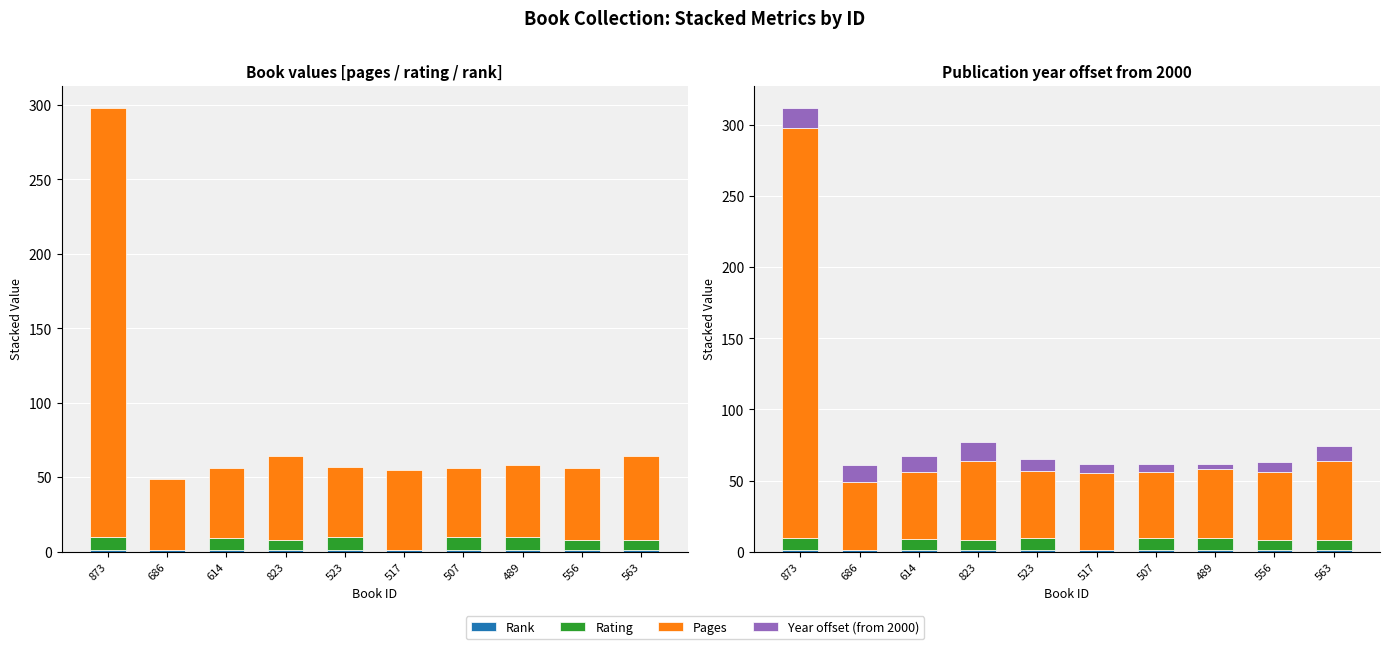

Reading right to left, transcribe all the data shown in this chart.

Rank: 563=1	556=1	489=1	507=1	517=1	523=1	823=1	614=1	686=1	873=1
Rating: 563=7	556=7	489=9	507=9	517=0	523=9	823=7	614=8	686=0	873=9
Pages: 563=56	556=48	489=48	507=46	517=54	523=47	823=56	614=47	686=48	873=288
Year offset (from 2000): 563=10	556=7	489=4	507=6	517=7	523=8	823=13	614=11	686=12	873=14